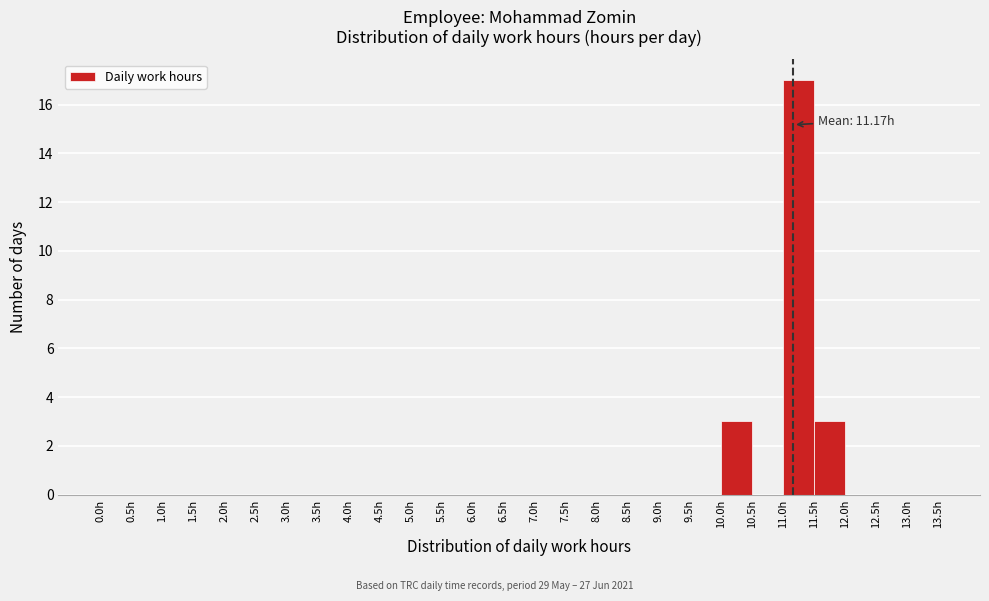

Which range on the x-axis has the tallest bar?

11.0 to 11.5